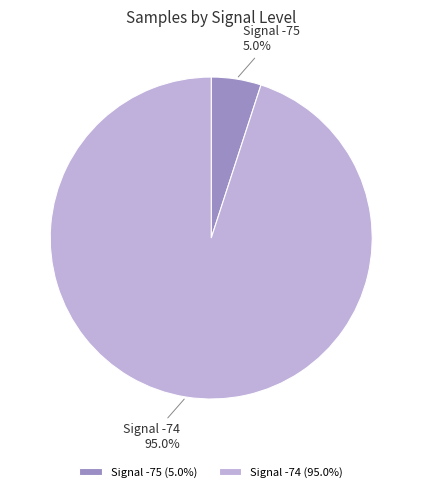

Does Signal -75 (5.0%) account for over 50% of the chart?

No